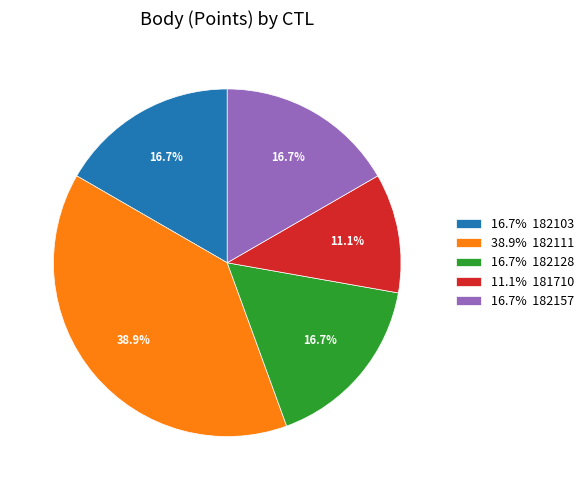

Which category has the smallest portion of the pie?

11.1% 181710